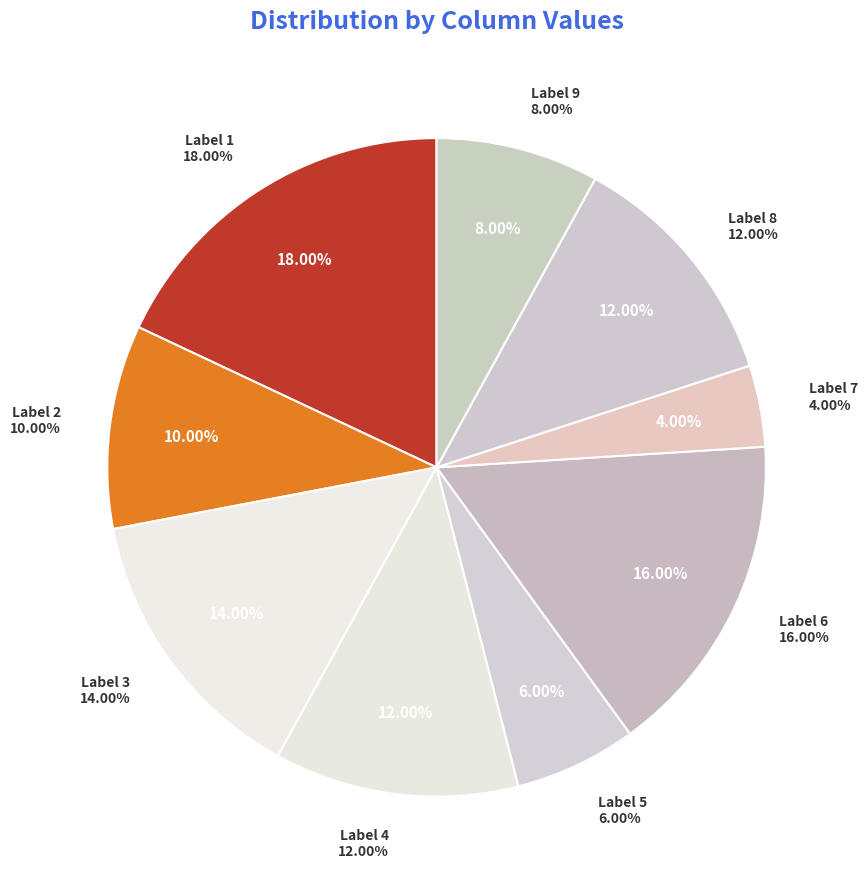

To the nearest percent, what is the average slice percentage?

11%